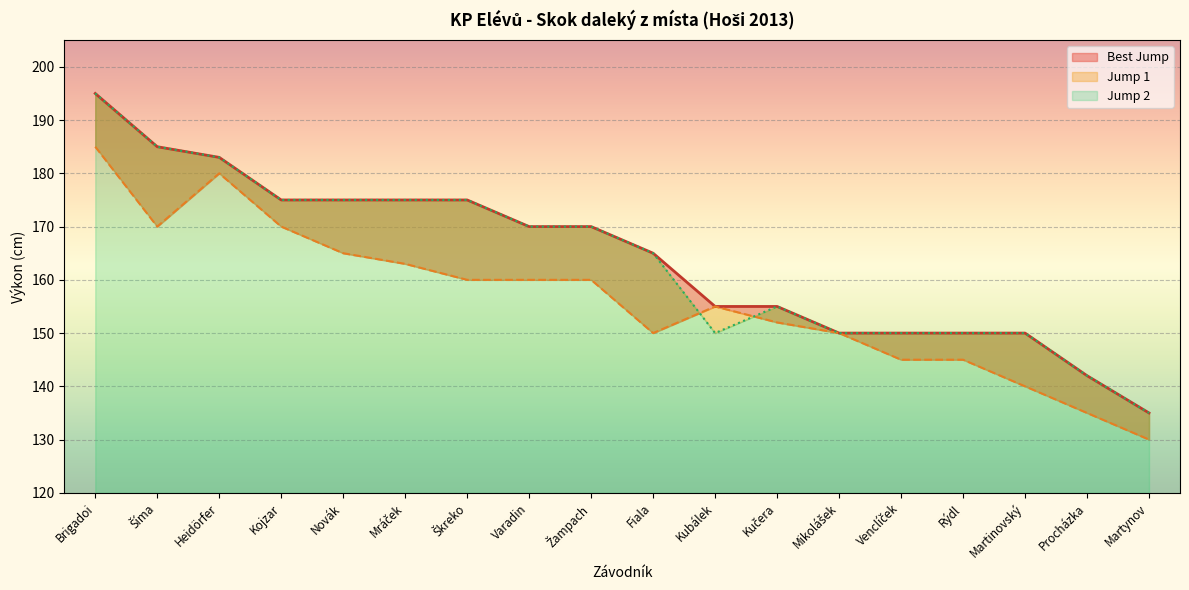

Which series has the largest total across all categories?

Best Jump